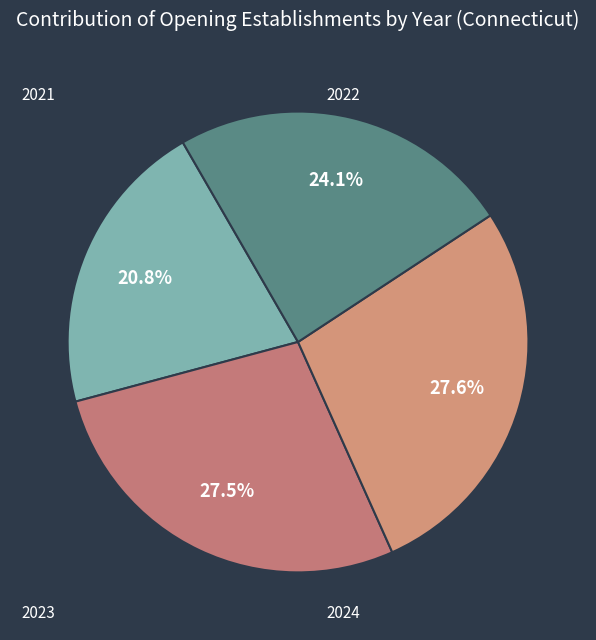

How many segments does this pie chart have?

4